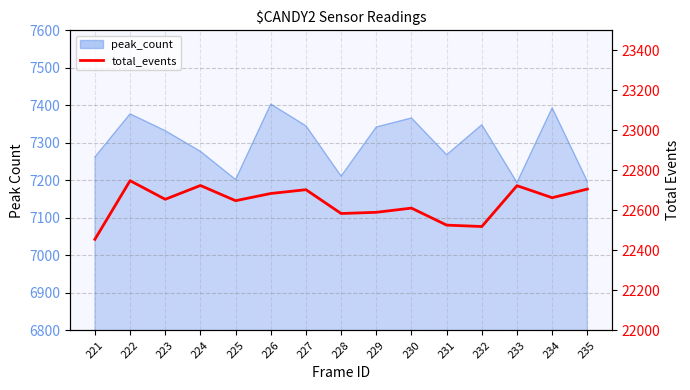

What is the smallest value displayed?

22455